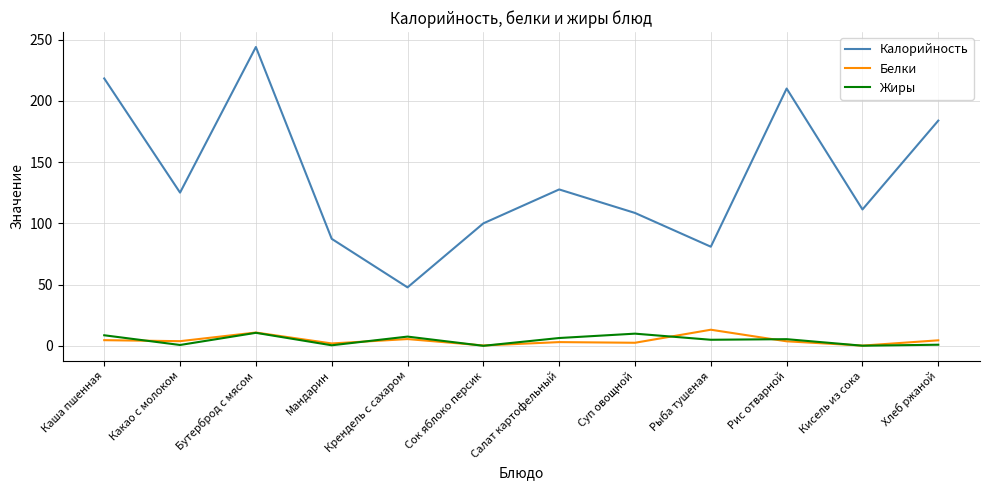

Which series changed the most between Сок яблоко персик and Кисель из сока?

Калорийность